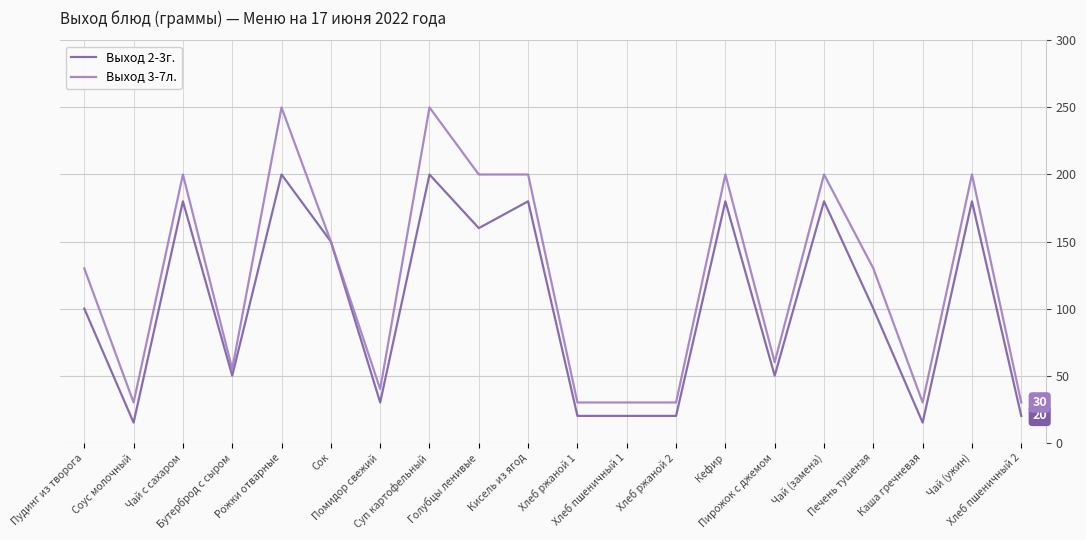

In Выход 2-3г., how many points are higher than both neighbors (excluding endpoints)?

7